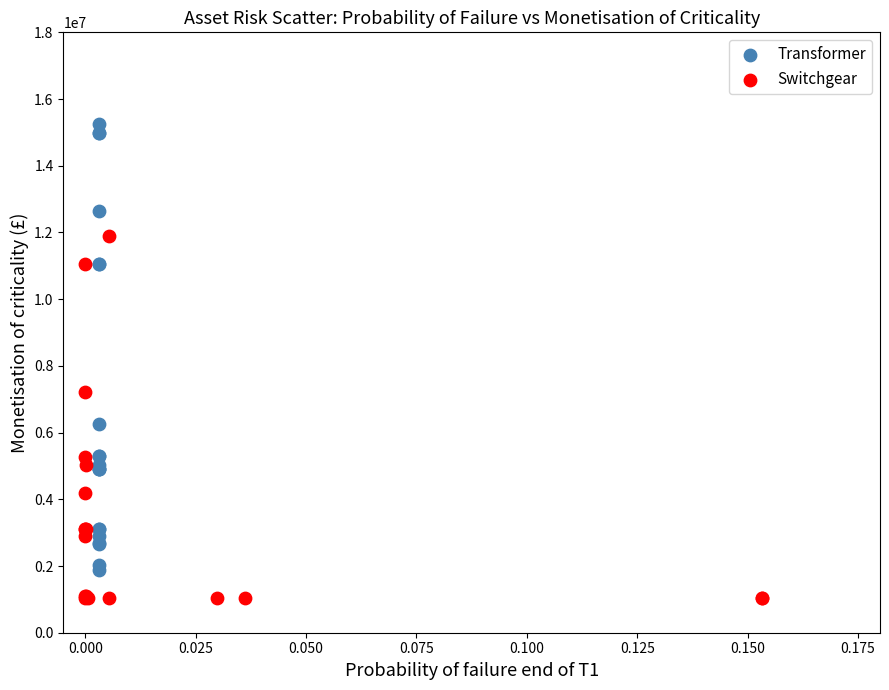

Which series contains the highest Y value?

Transformer